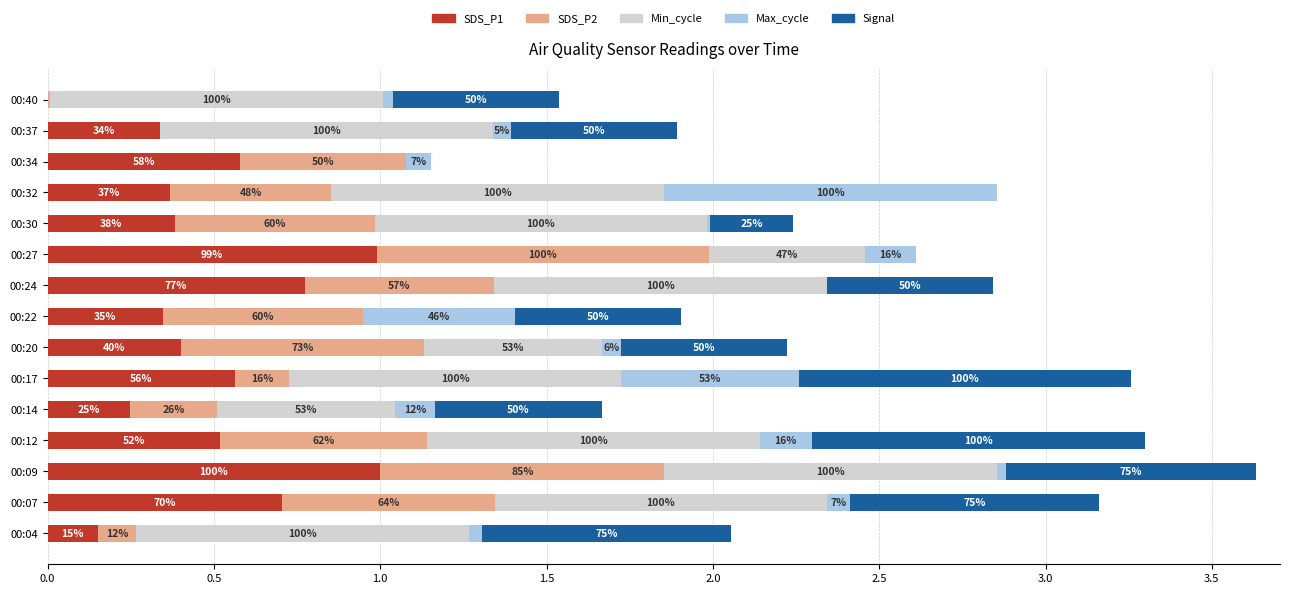

List the series in order of their peak value, lowest first.

SDS_P1, SDS_P2, Min_cycle, Max_cycle, Signal